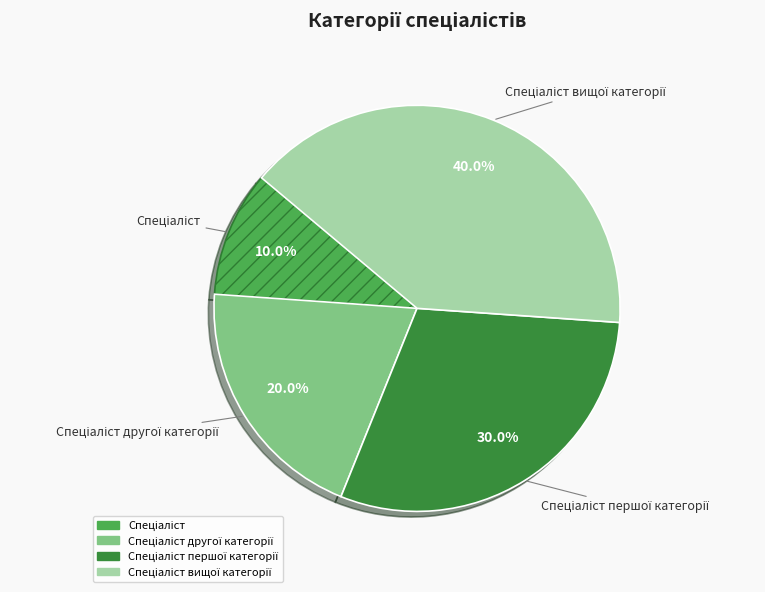

Is there a majority slice in this chart?

No